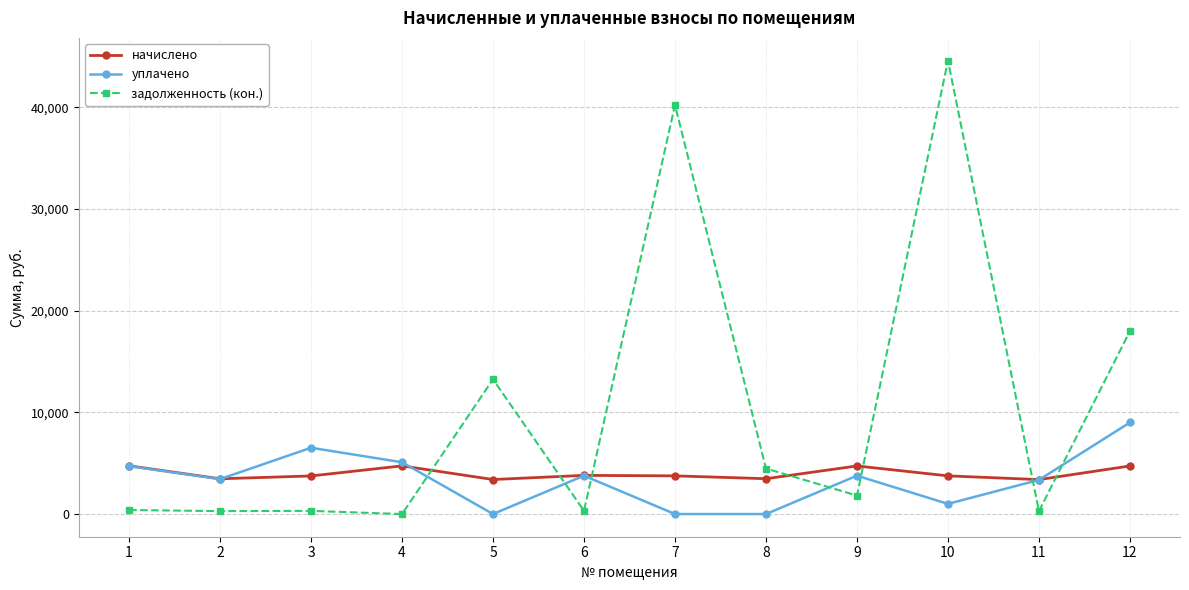

What is the difference between the highest and lowest values at 11?

3106.2